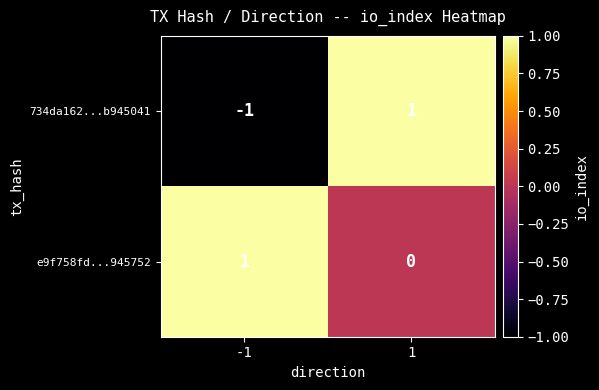

At which category is the sum across all series the highest?

1